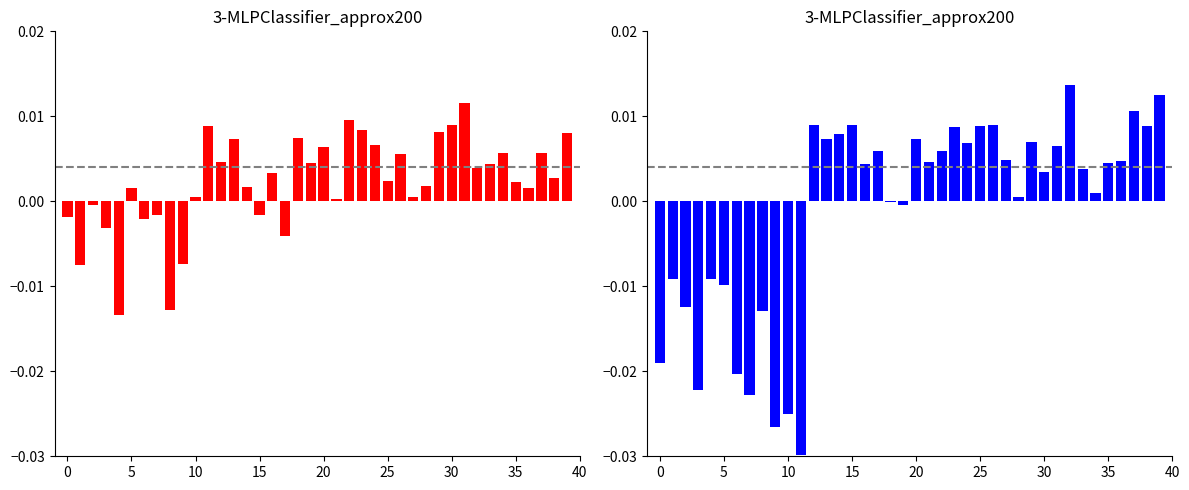

Which series has the largest total across all categories?

Value (red)